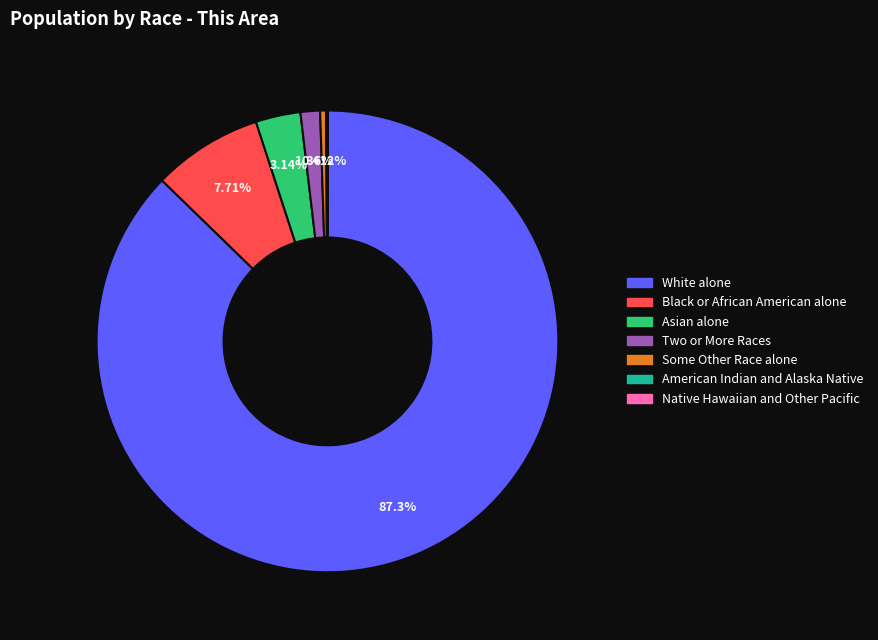

To the nearest percent, what is the combined percentage of Two or More Races and Black or African American alone?

9%